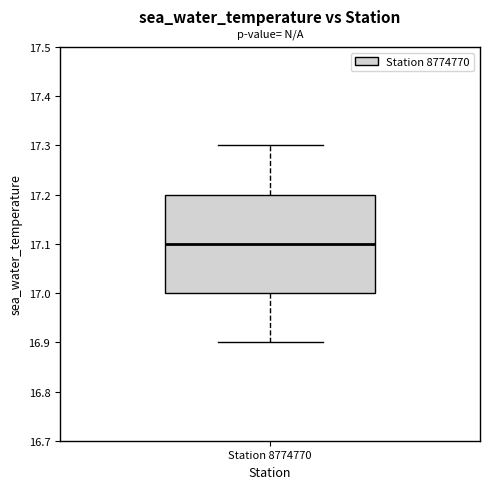

Read this box plot against the y-axis: the position of the median line, the range covered by the box, and the ends of both whiskers. The values are not printed on the chart, so give them approximately, as read against the axis.

median 17.1, box 17.0 to 17.2, whiskers 16.9 to 17.3